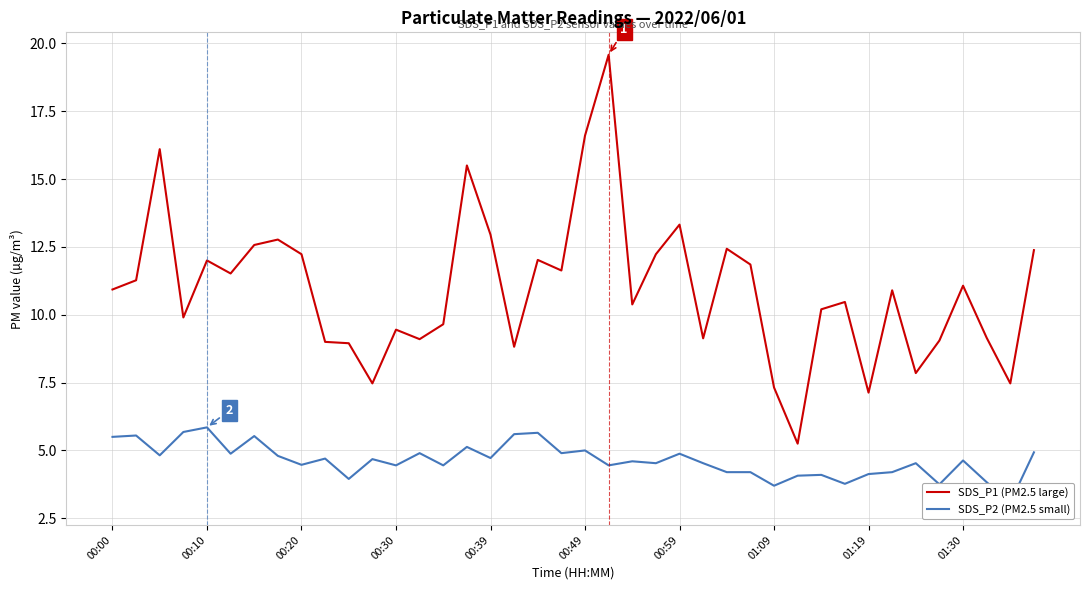

Which has a higher value, 16 or 35?

16